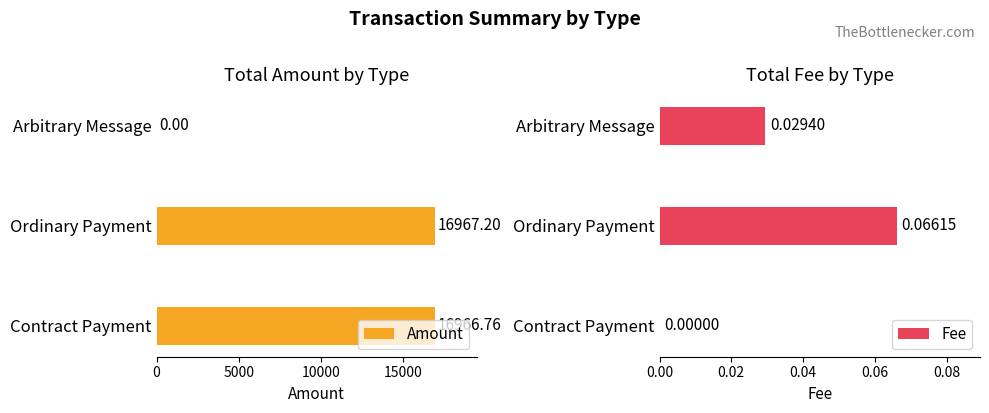

What is the maximum value shown in the chart?

16967.2